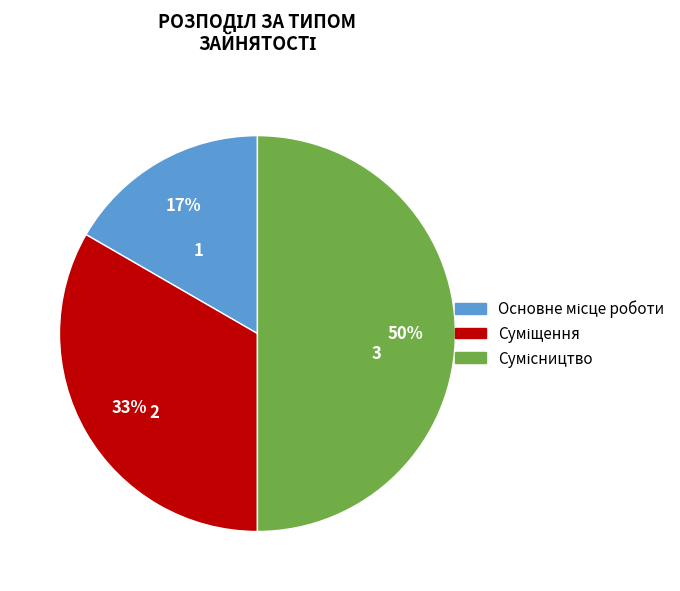

To the nearest percent, what is the difference between the largest and smallest slice percentages?

33%